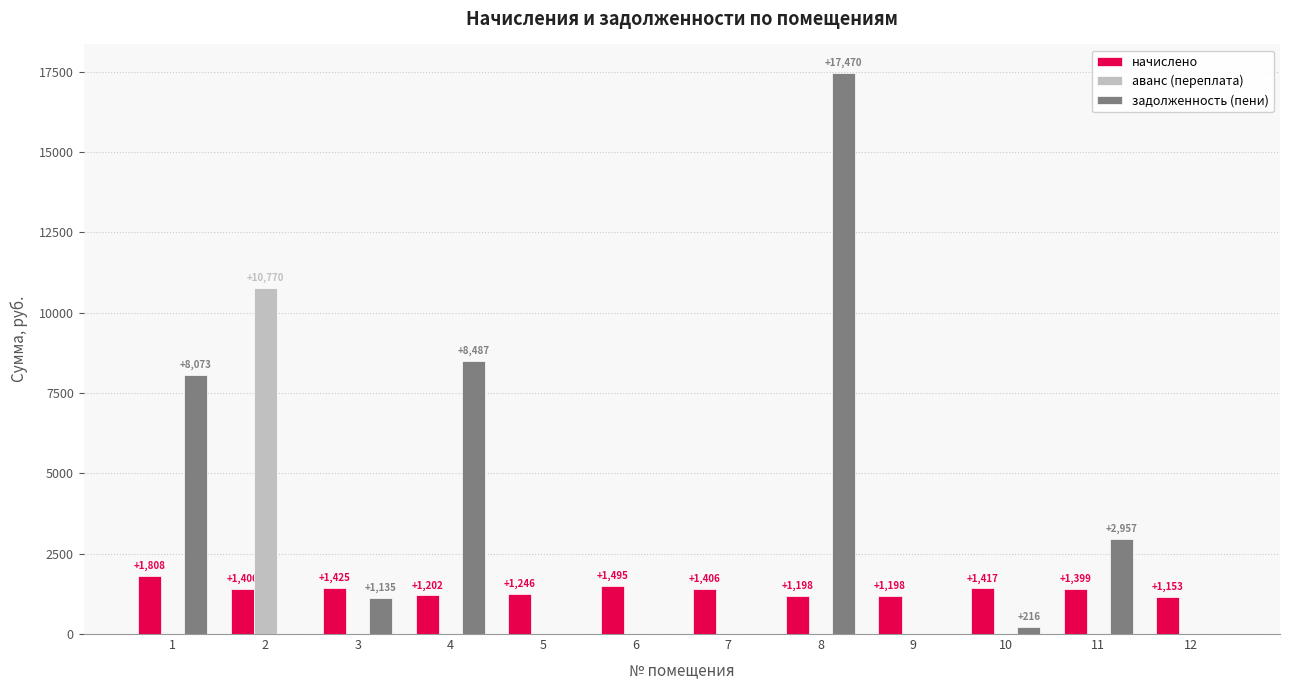

Which series has the largest total across all categories?

задолженность (пени)